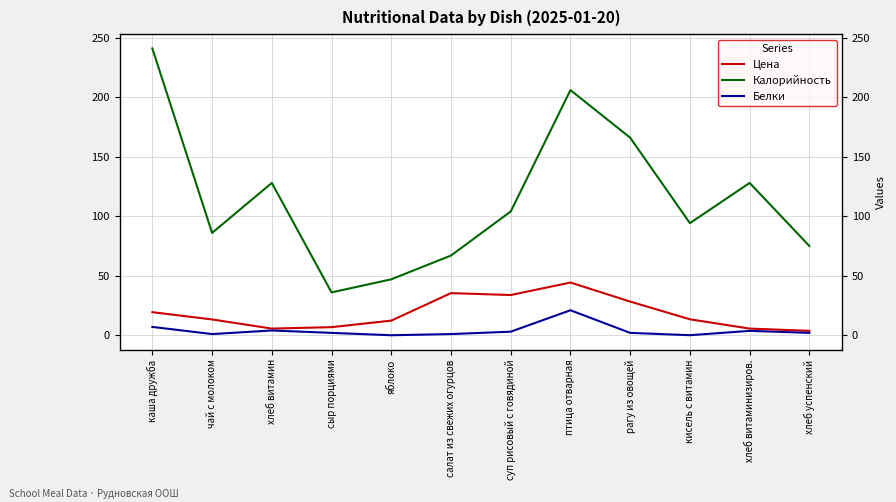

What is the label of the 2nd point from the left?

чай с молоком